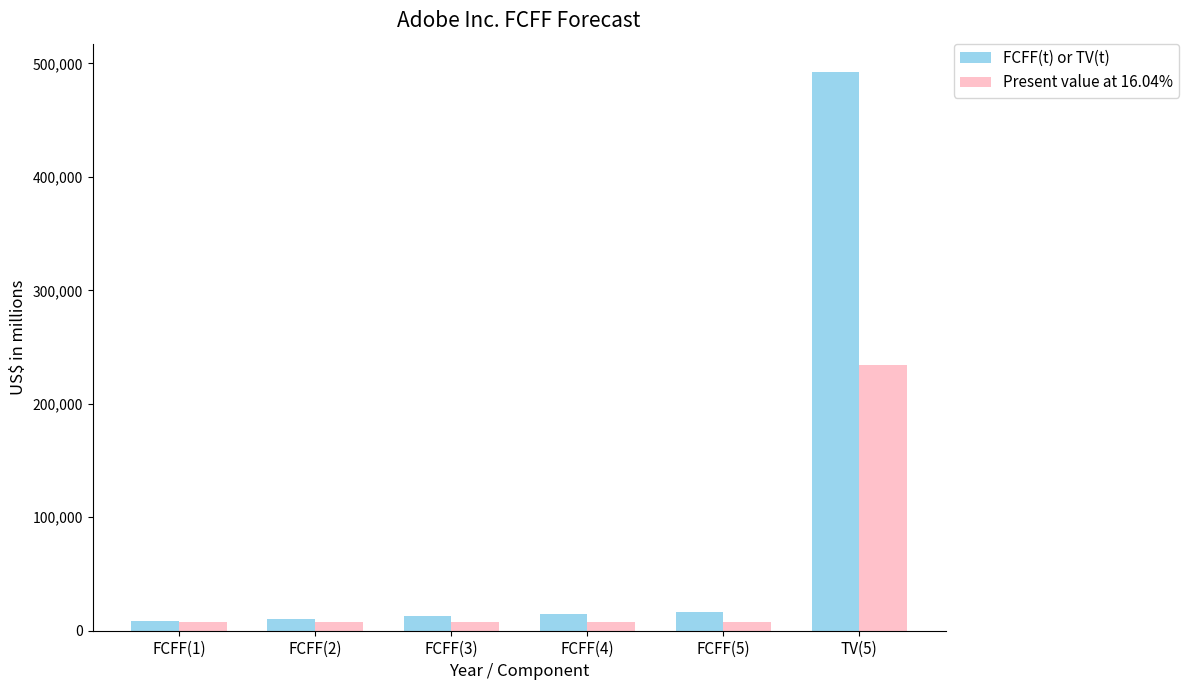

At which category is the sum across all series the highest?

TV(5)